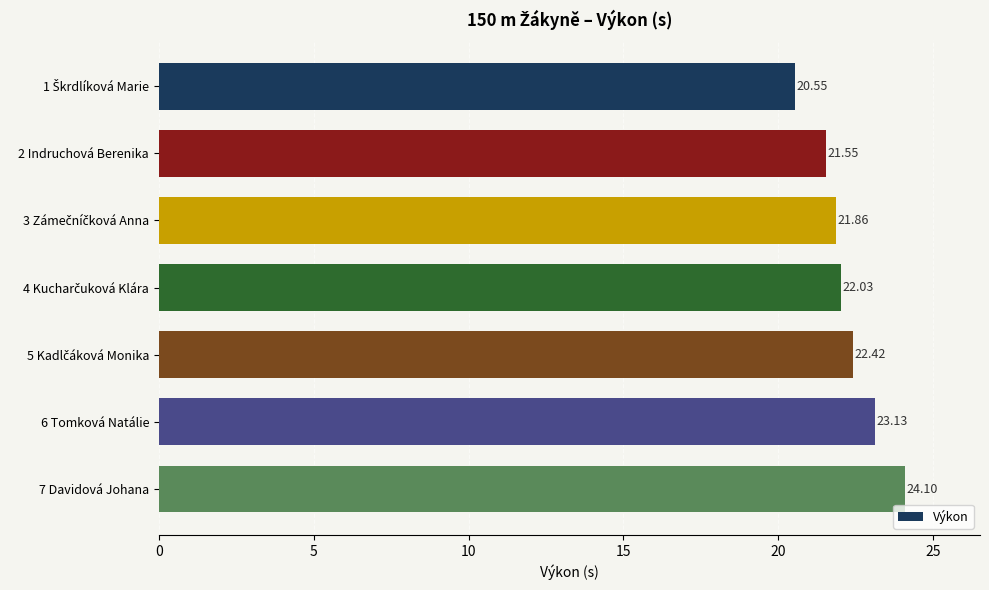

What is the average value?

22.2